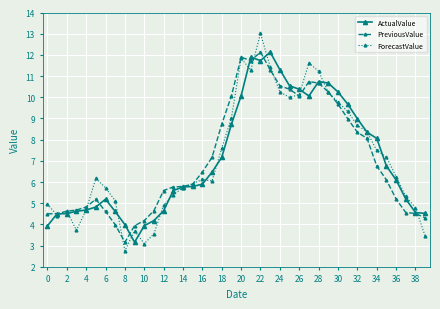

What is the minimum value shown in the chart?

2.8